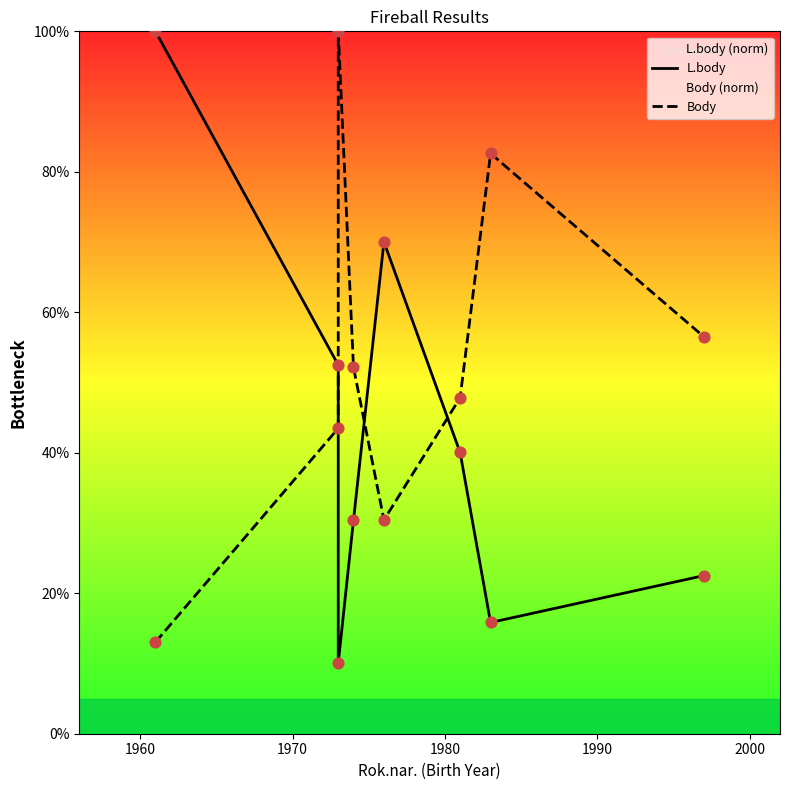

Is the value of L.body at 2010 greater than the value of Body at 1950?

Yes